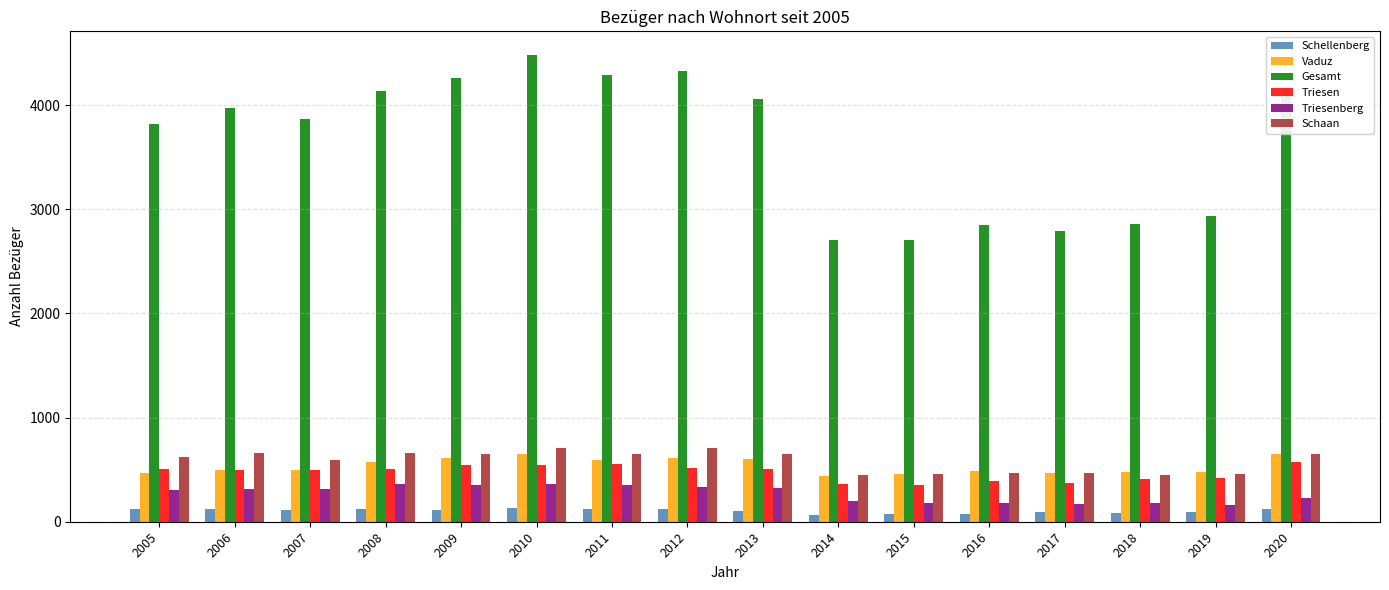

Which series has the largest total across all categories?

Gesamt